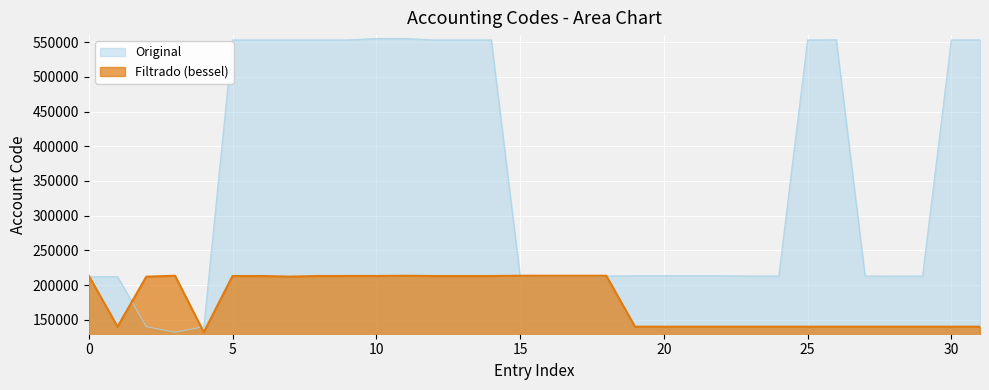

At which category is the sum across all series the highest?

11